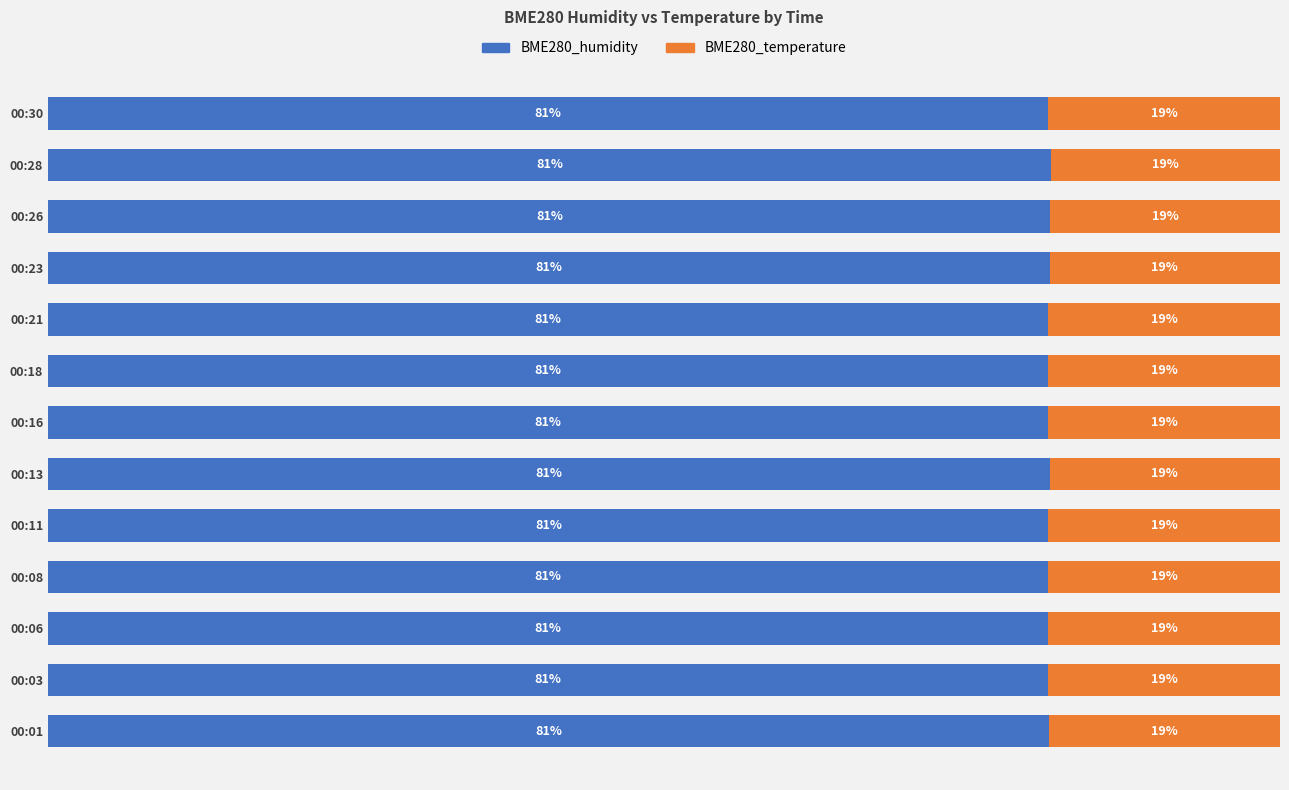

Which series has the largest range (max minus min)?

BME280_humidity